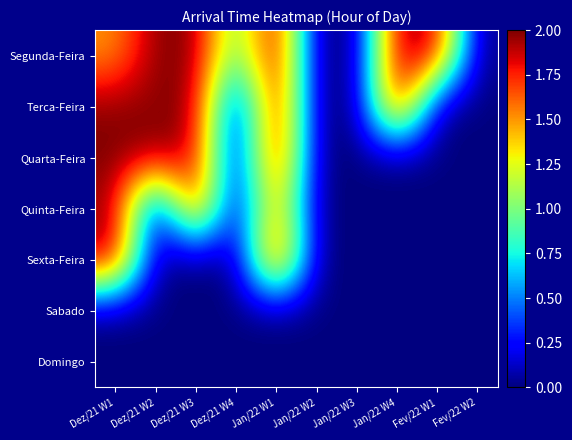

At which category is the sum across all series the highest?

Jan/22 W1